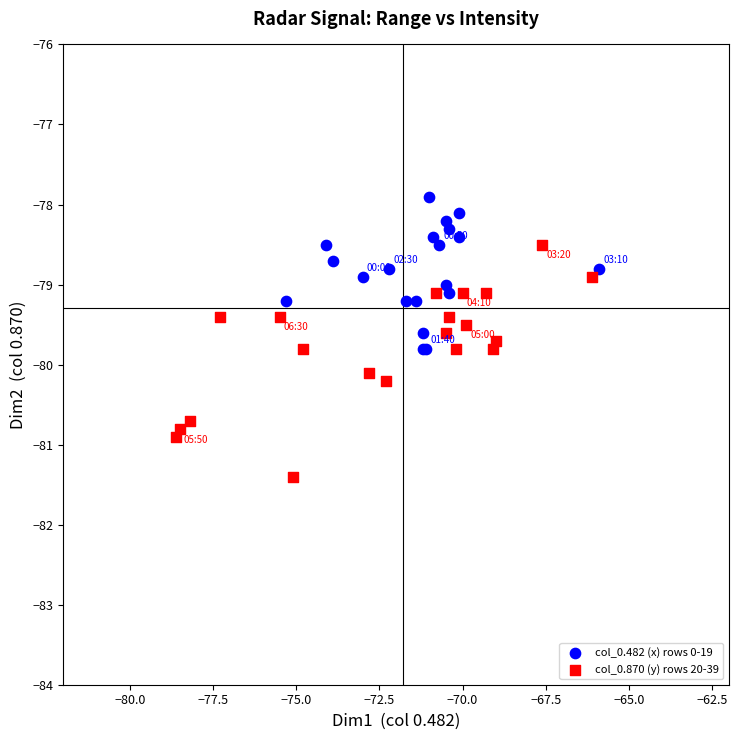

Which series has the largest Y range (max minus min)?

col_0.870 (y) rows 20-39